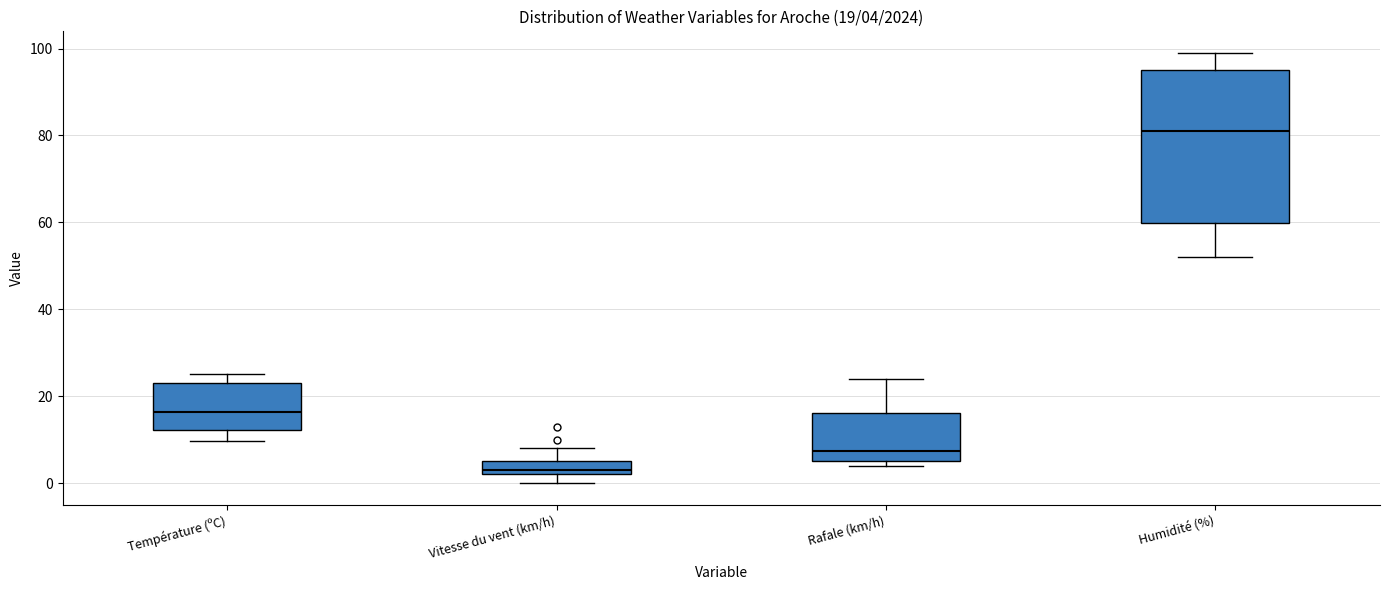

Which box has the lowest median line?

Vitesse du vent (km/h)